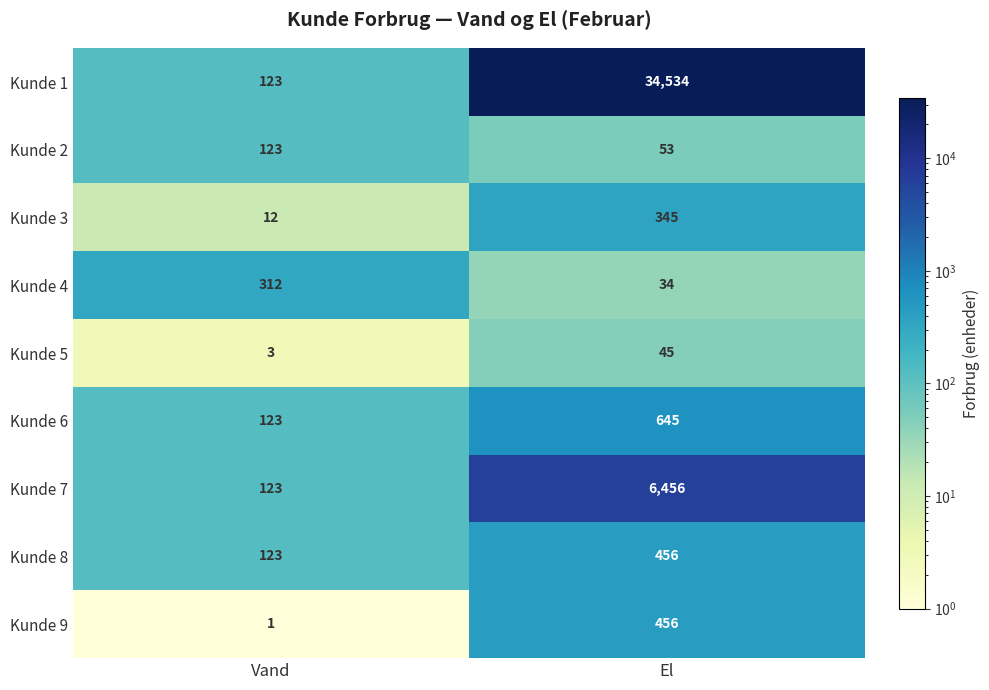

At how many categories does at least one series exceed 32935?

1